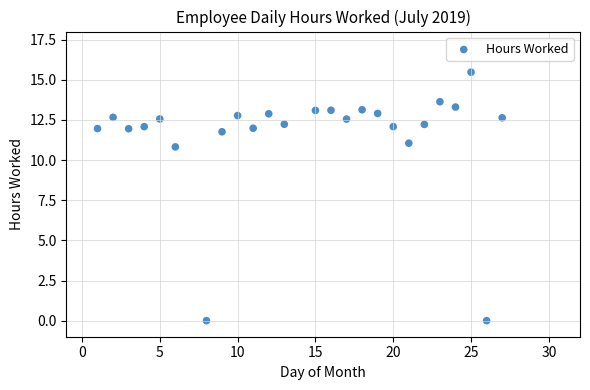

What Y value in the scatter plot is closest to 7?

10.8